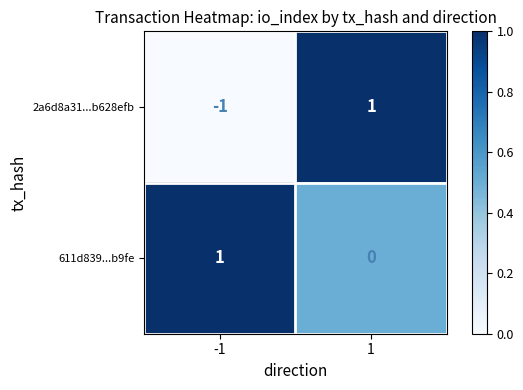

At which category is the sum across all series the highest?

1